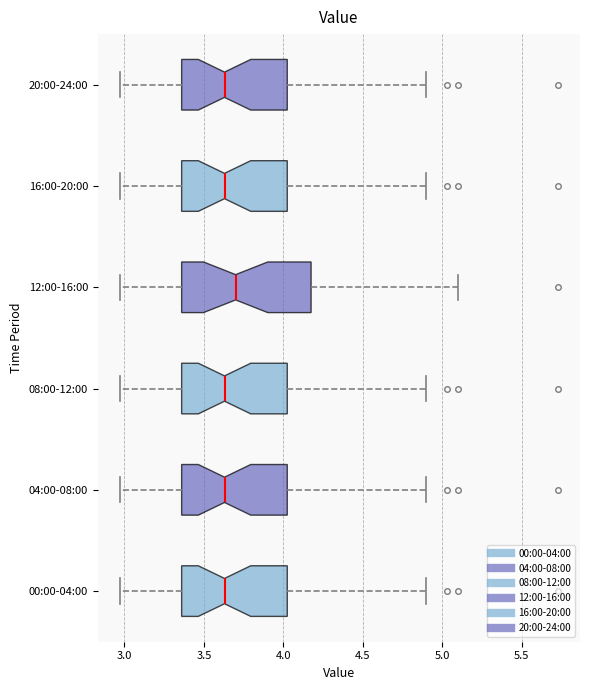

Where is the left edge of the box for 08:00-12:00 on the x-axis? The values are not printed on the chart, so give them approximately, as read against the axis.

3.35